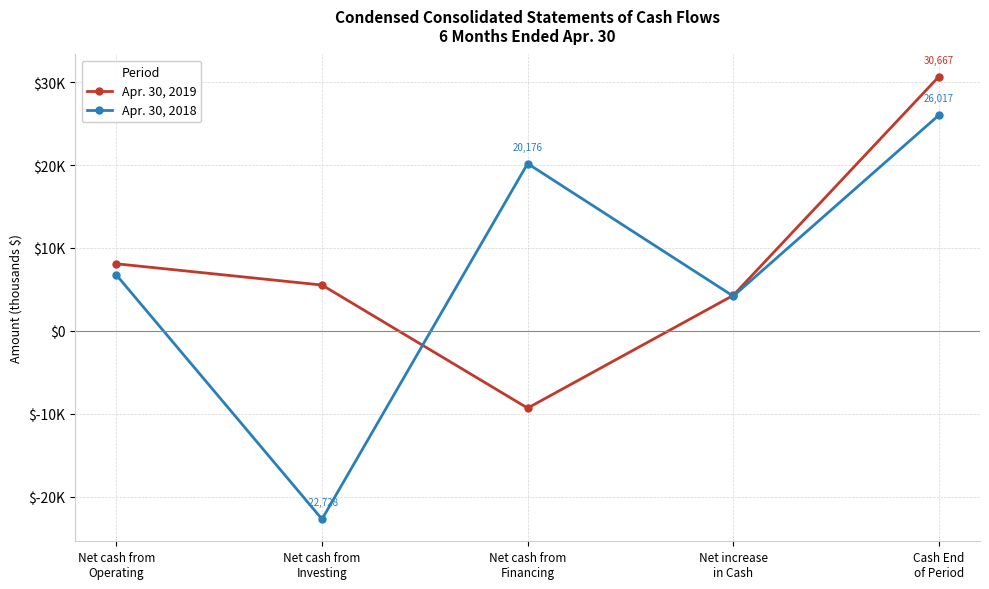

Is this an area chart (filled region under the line)?

No